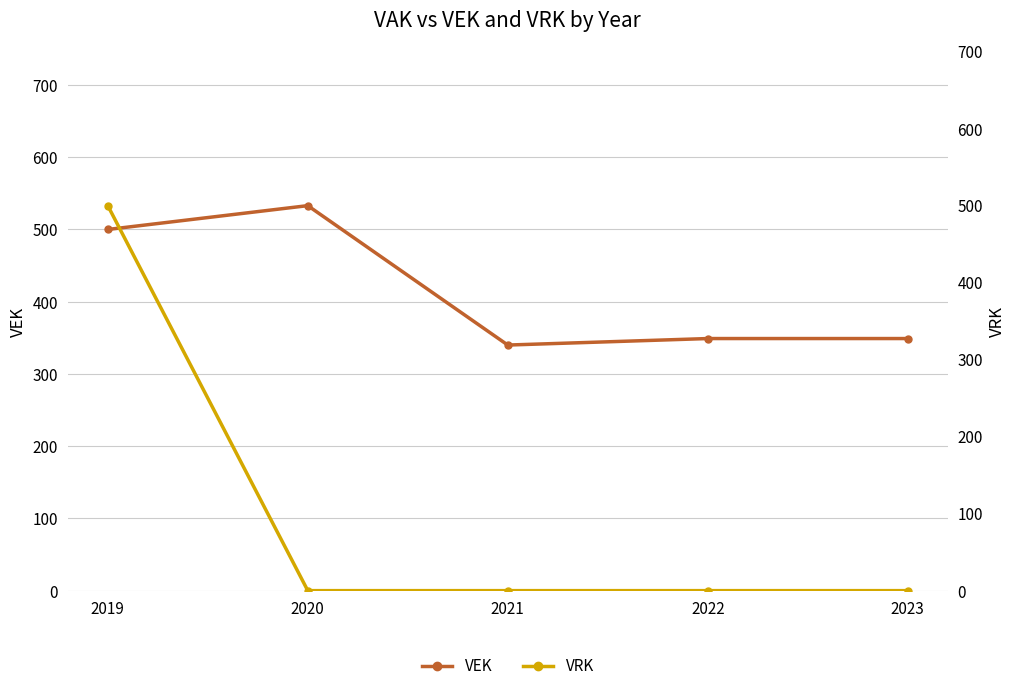

List the series in order of their overall mean, lowest first.

VRK, VEK